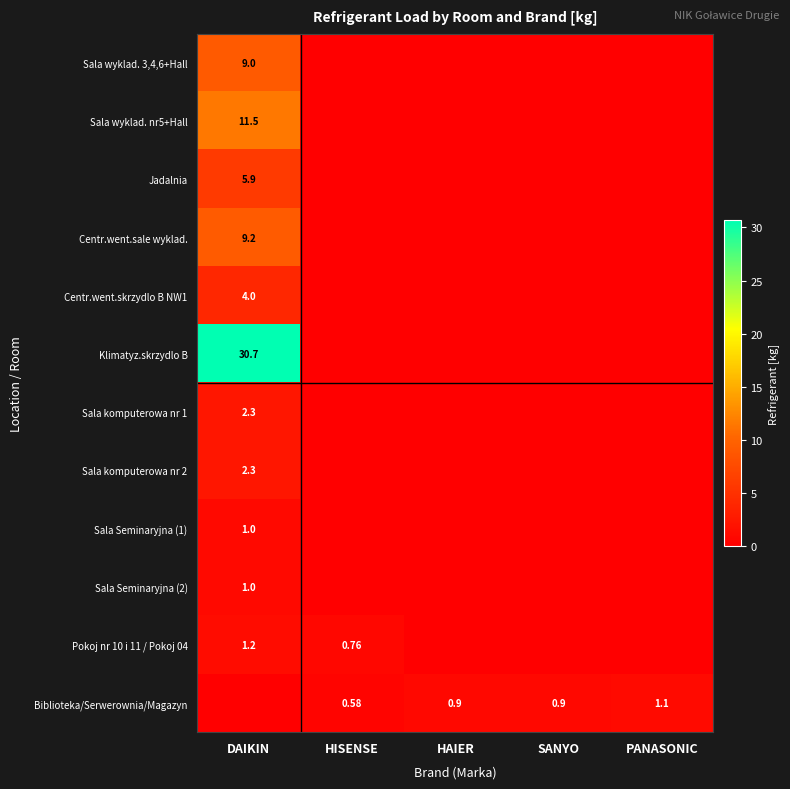

What is the greatest value displayed?

30.7